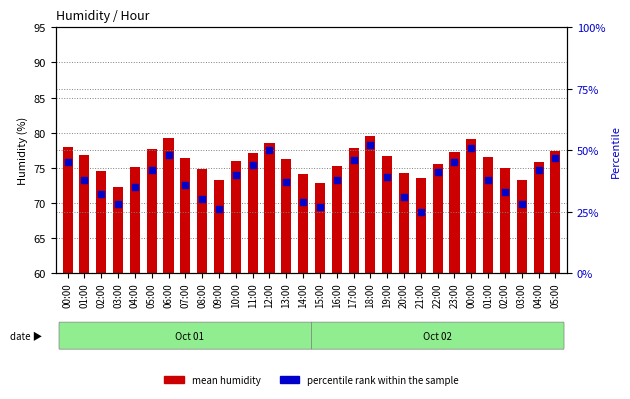

What are all the series names shown in the legend?

mean humidity, percentile rank within the sample